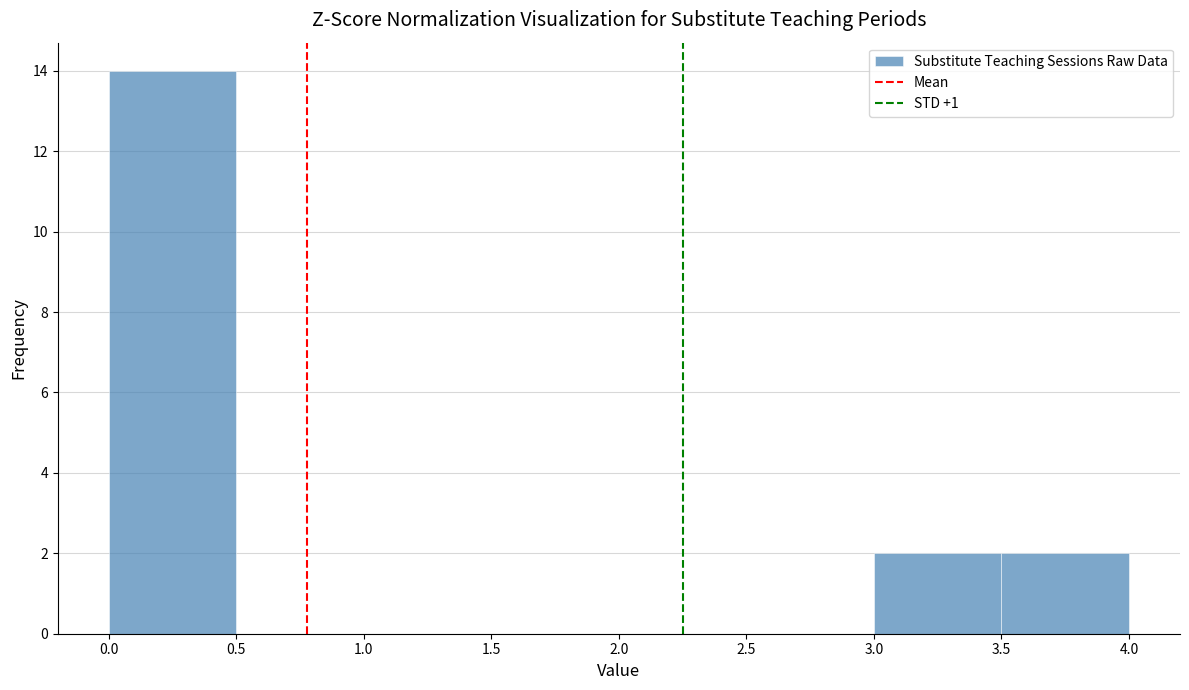

How tall is the bar that spans 0.0 to 0.5 on the x-axis? The values are not printed on the chart, so give them approximately, as read against the axis.

14